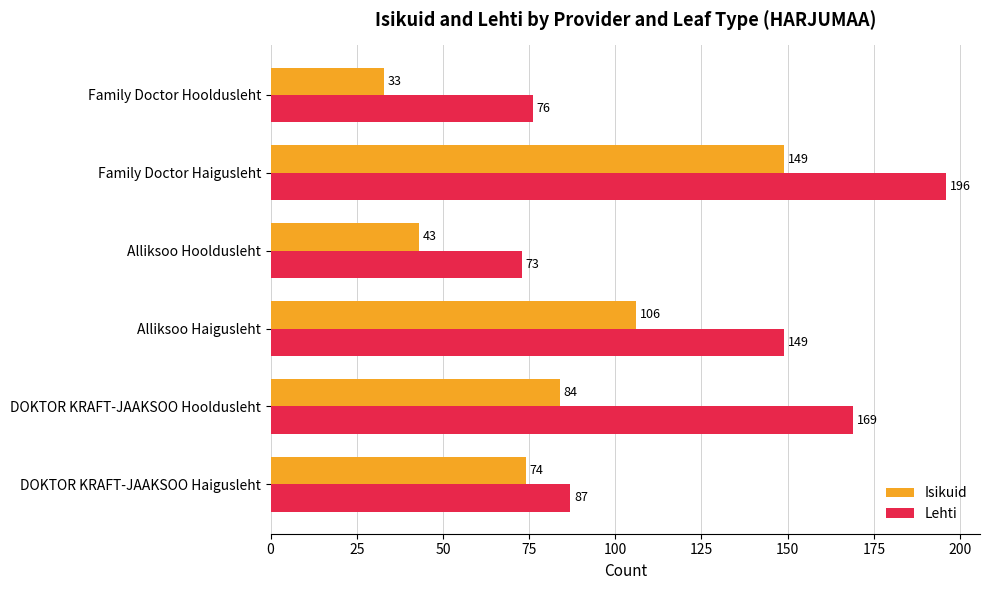

What is the difference between the Lehti values at DOKTOR KRAFT-JAAKSOO Haigusleht and Family Doctor Hooldusleht?

11